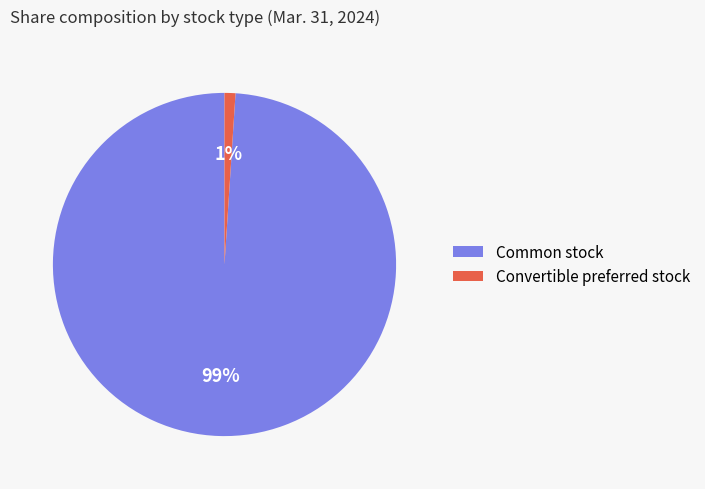

Is it true that Common stock is 99% of the pie?

True